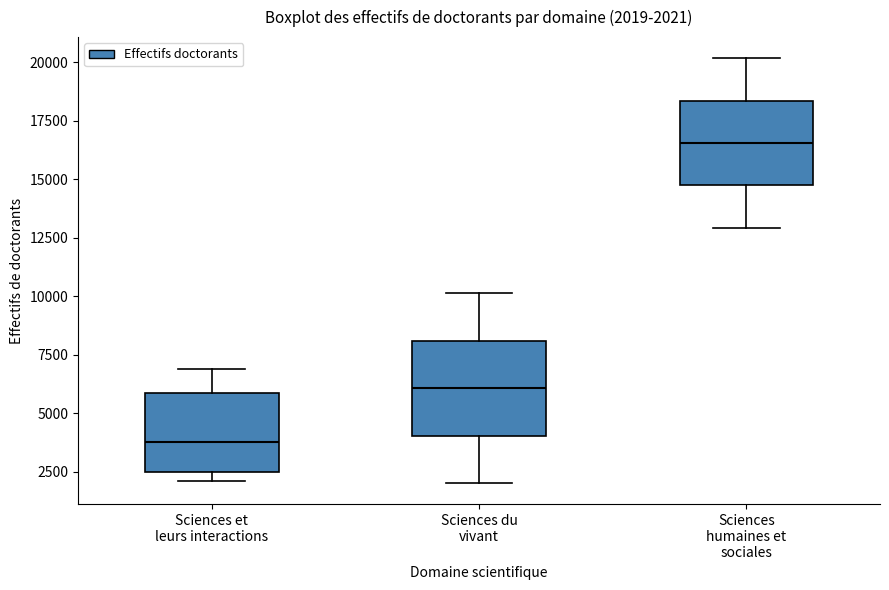

Which box's median line is the lowest?

Sciences et leurs interactions